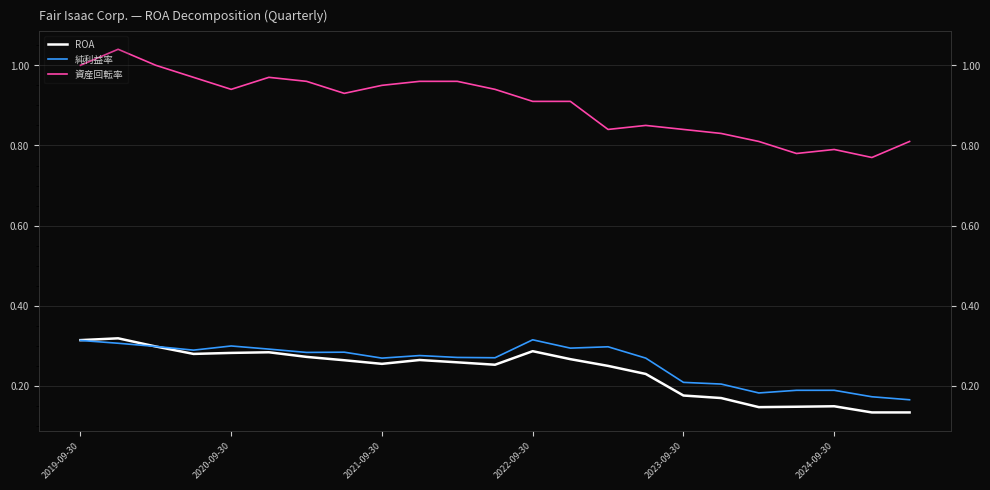

Is it true that 資産回転率 equals 1.3 at 2024-09-30?

False